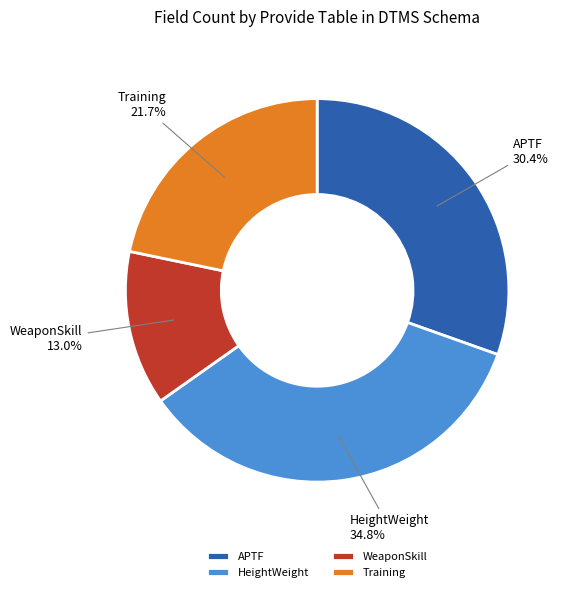

Which category has the smallest portion of the pie?

WeaponSkill